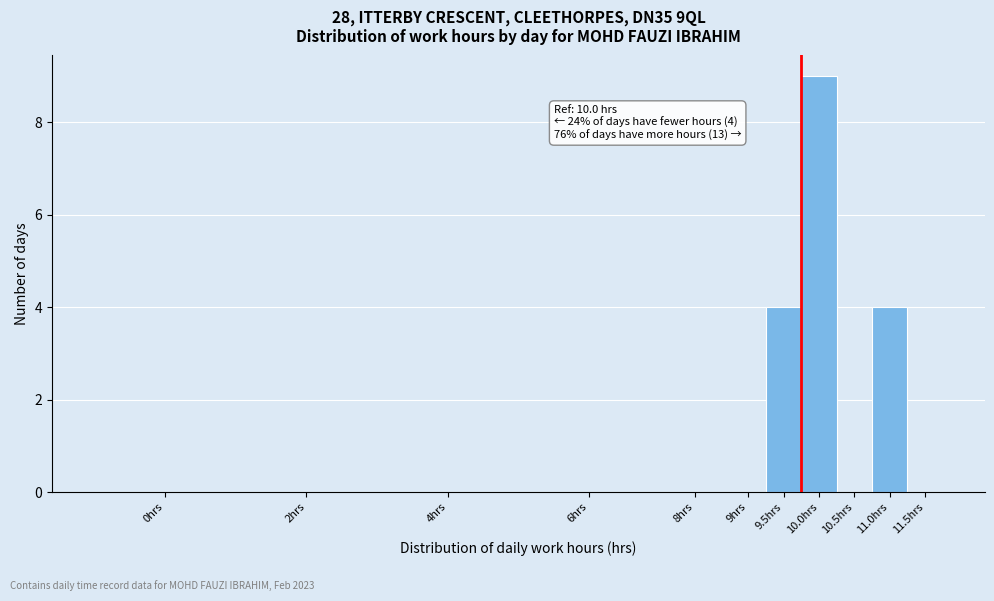

Reading left to right, transcribe all the data shown in this chart.

0hrs=0	2hrs=0	4hrs=0	6hrs=0	8hrs=0	9hrs=0	9.5hrs=4	10.0hrs=9	10.5hrs=0	11.0hrs=4	11.5hrs=0